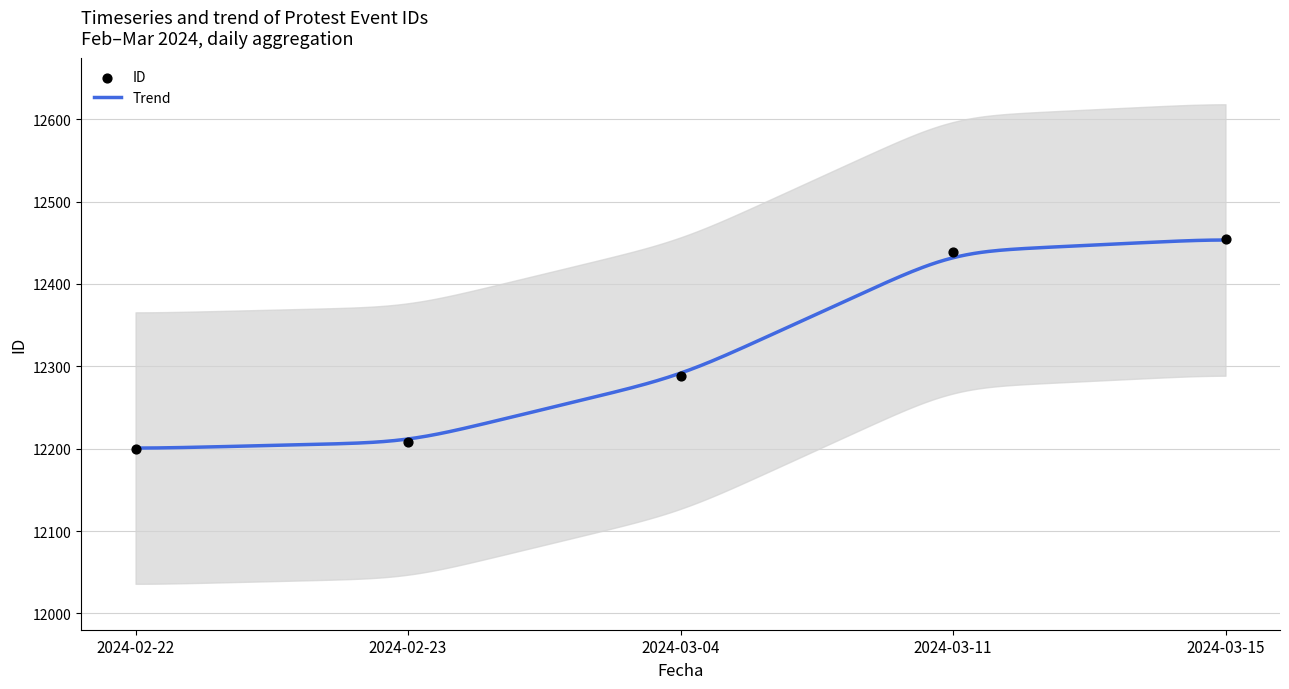

What is the change in value from 2024-02-23 to 2024-03-04?

+80